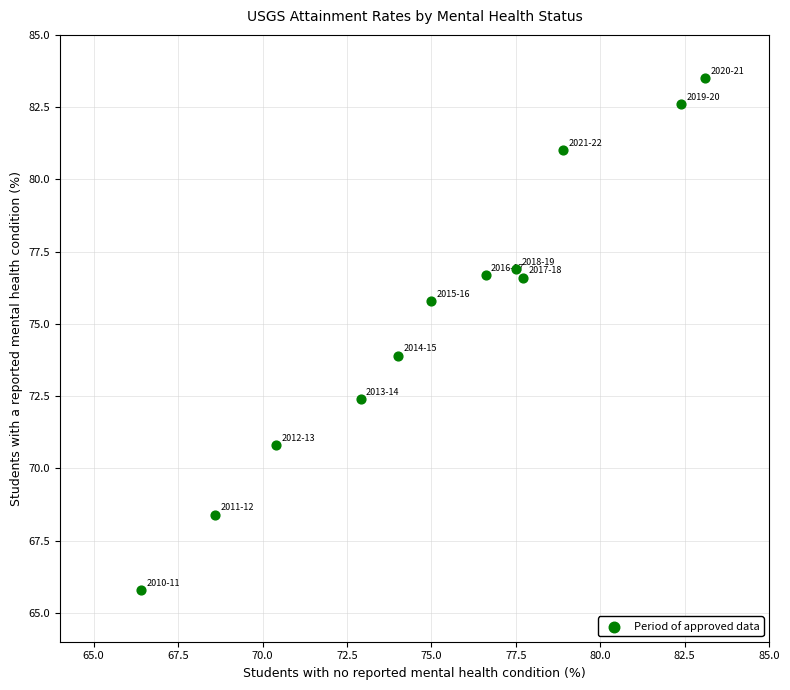

What is the average Y value?

75.4